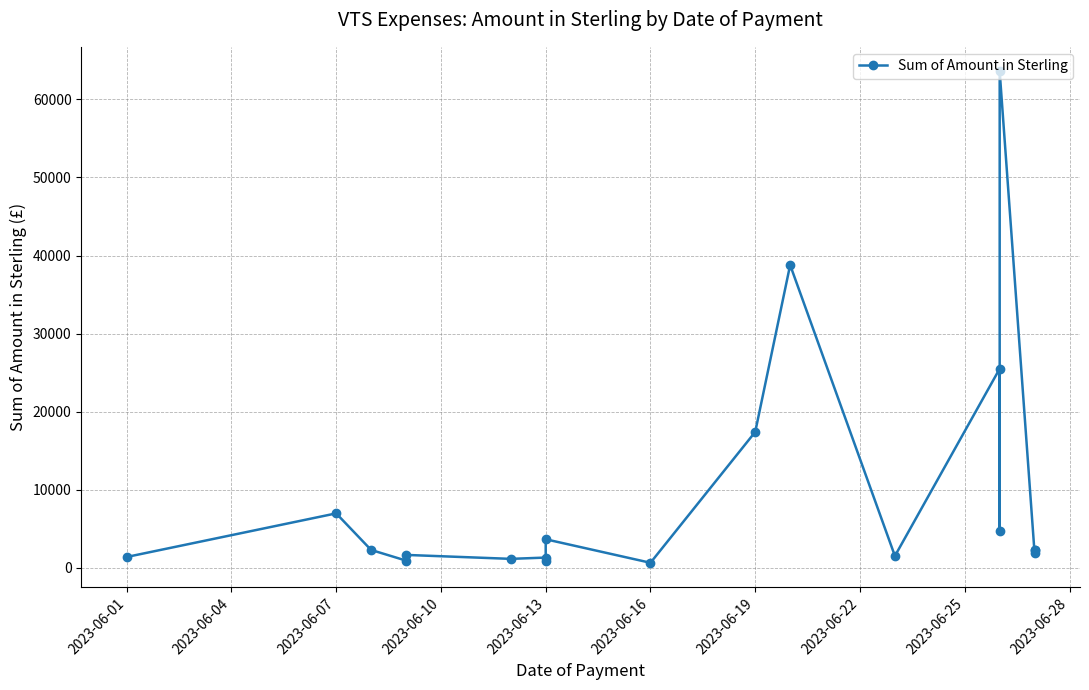

Where does the data first go above 2256?

2023-06-07